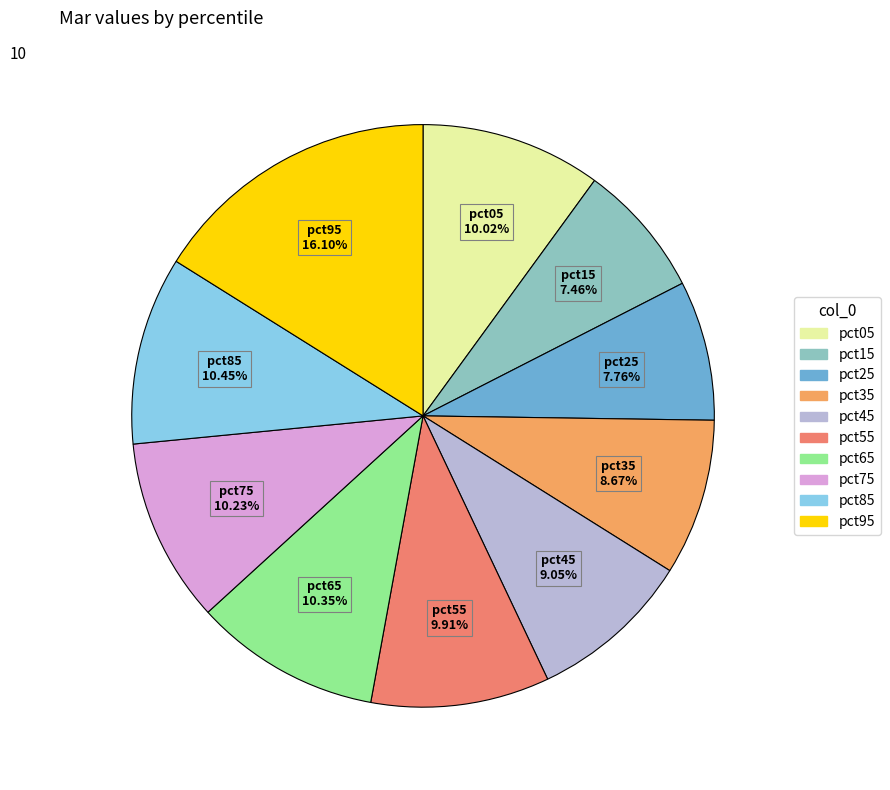

Does pct95 account for over 50% of the chart?

No